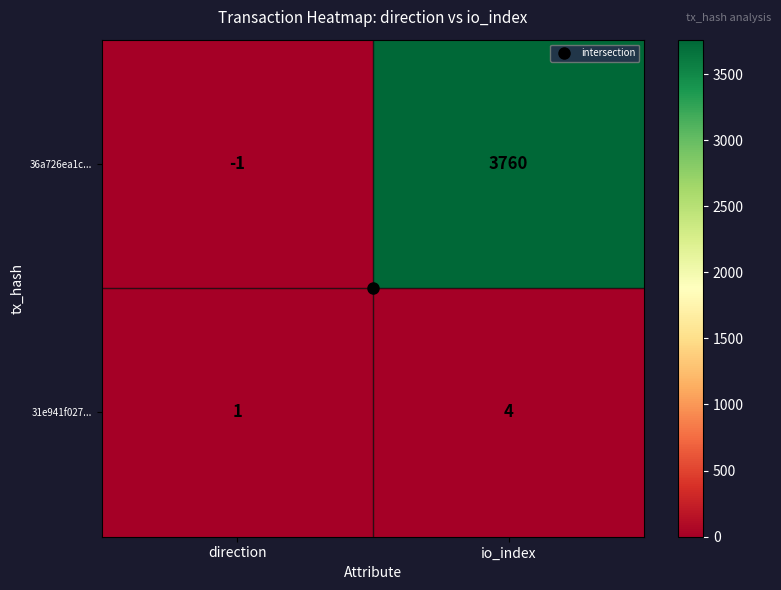

The value of 36a726ea1c... at io_index is 6123. True or false?

False